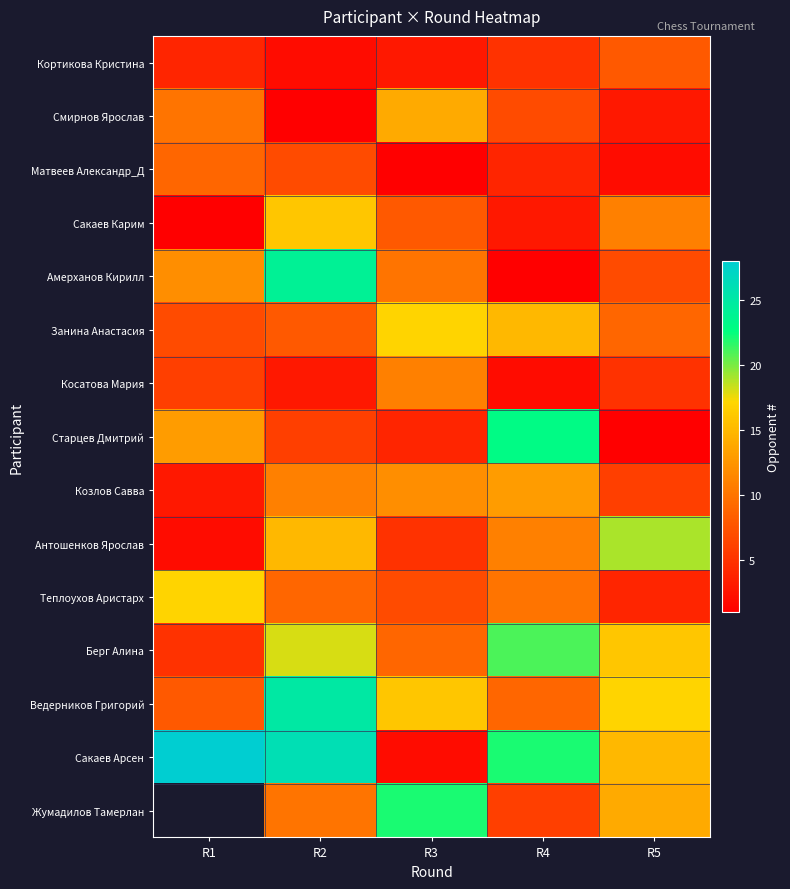

What is the difference between the maximum and minimum values in the Кортикова Кристина series?

6.0